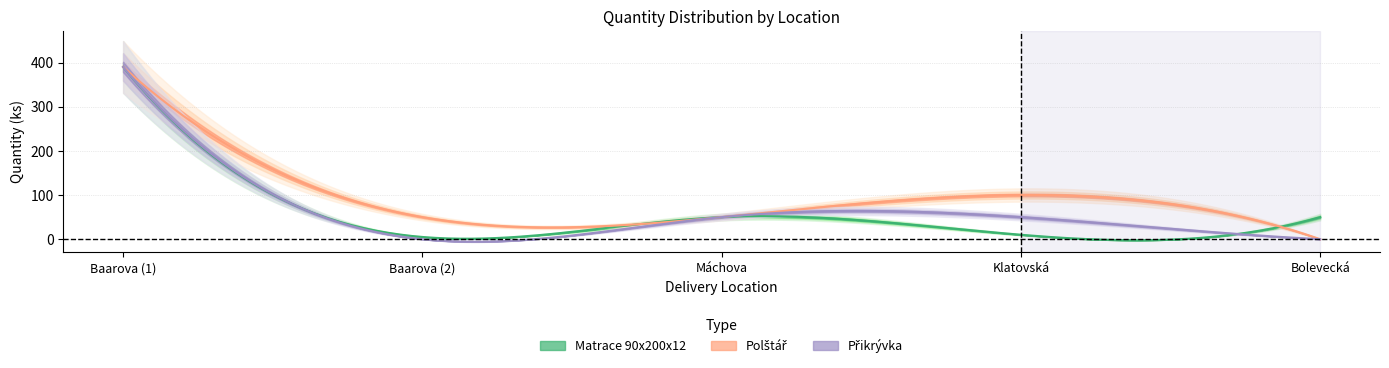

Count the number of categories in the chart.

5